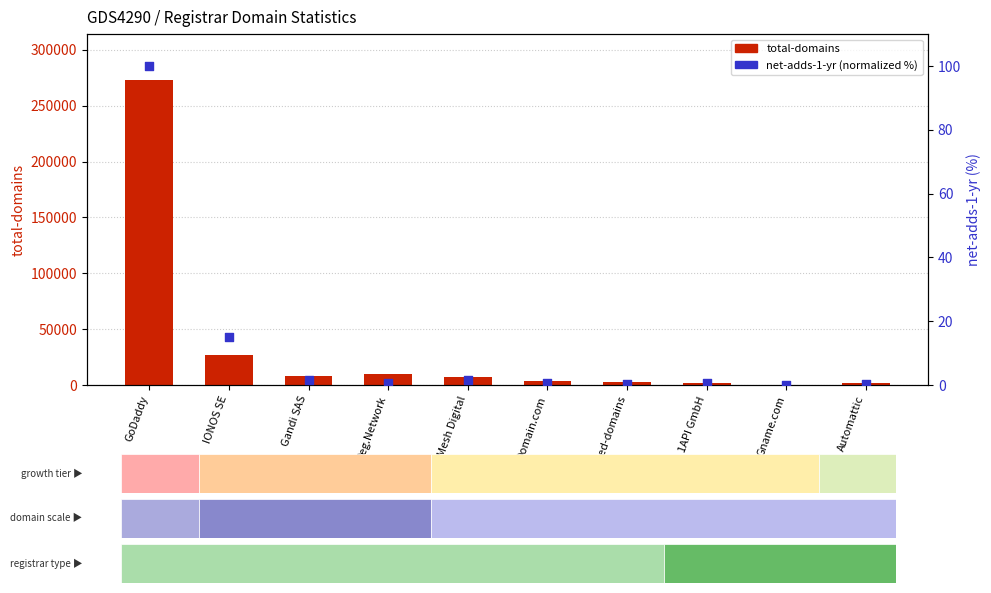

What are all the series names shown in the legend?

total-domains, net-adds-1-yr (normalized %)